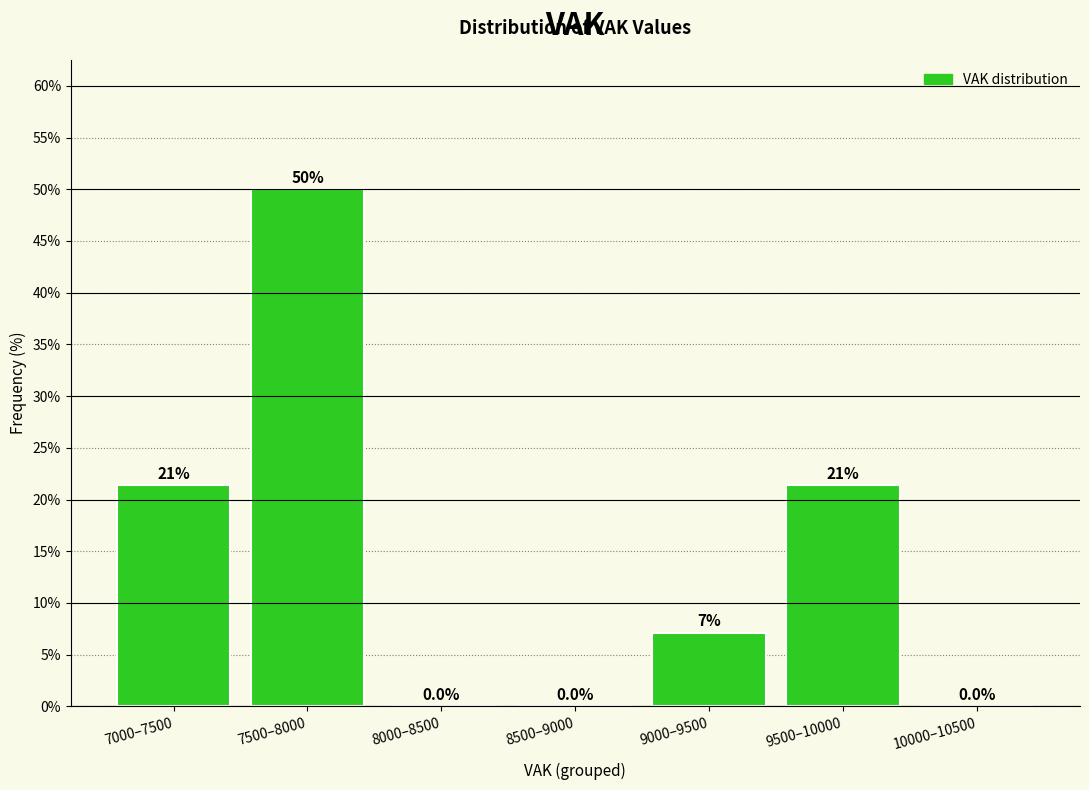

The value at 9500–10000 is 21.4. True or false?

True